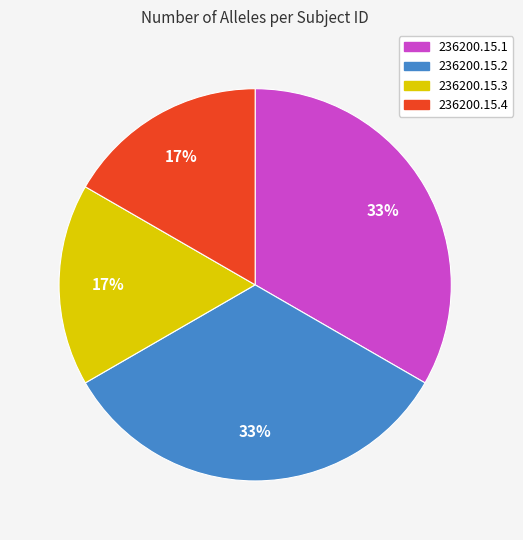

Which has a higher value, 236200.15.2 or 236200.15.3?

236200.15.2